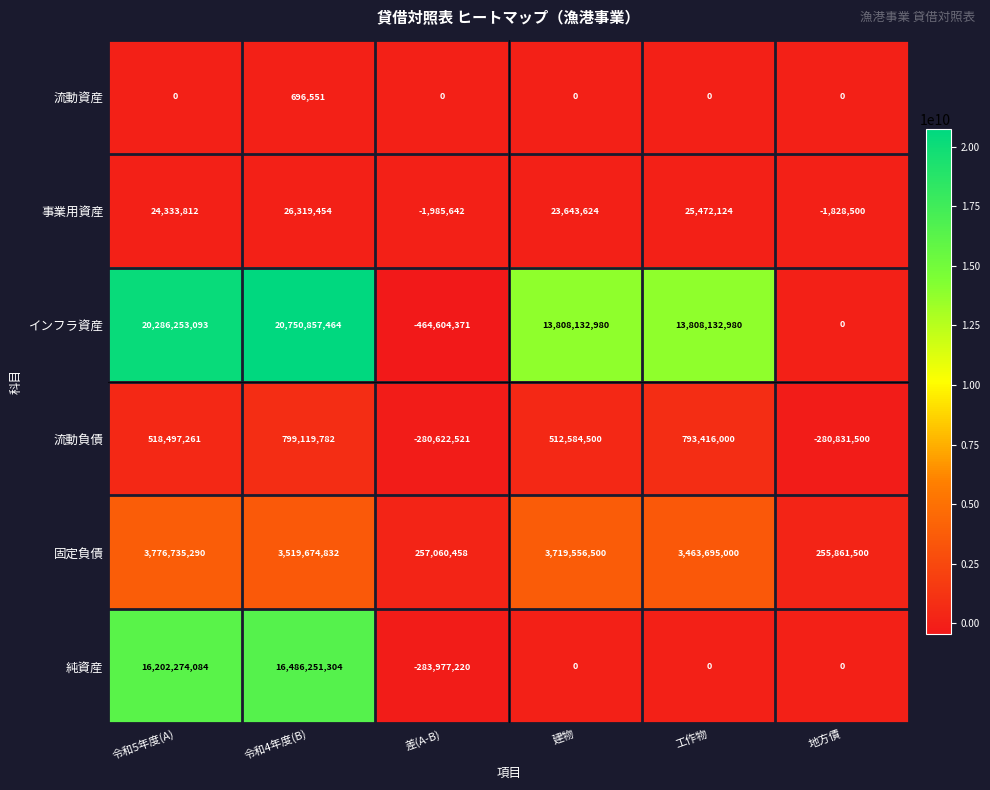

True or false: 純資産 has a value of 7423861440 at 工作物.

False